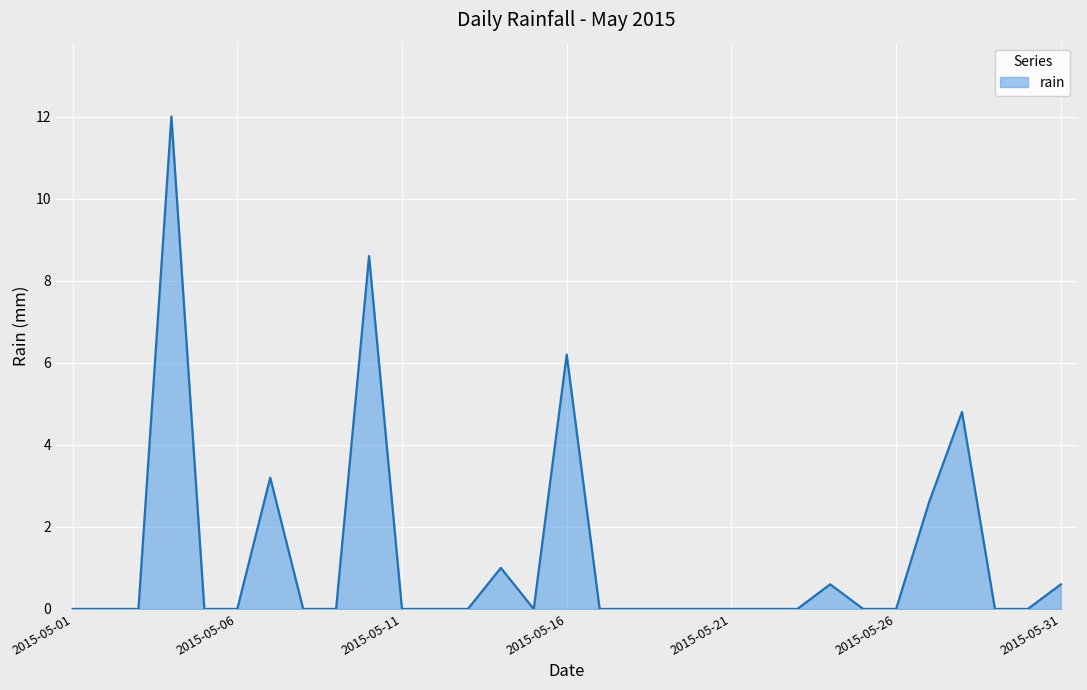

What is the difference between the maximum and minimum values?

12.0